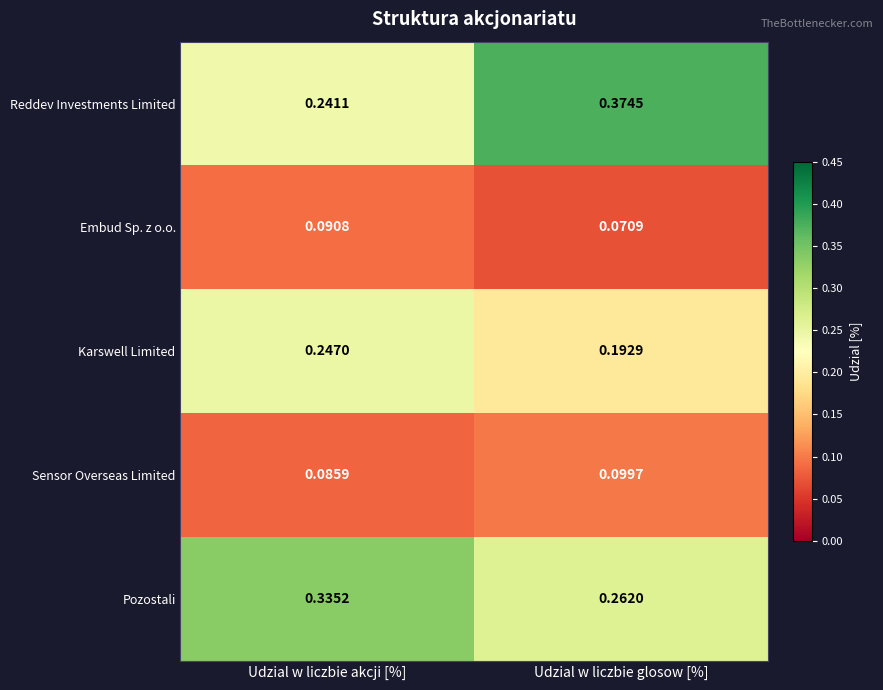

Which series has the largest range (max minus min)?

Reddev Investments Limited